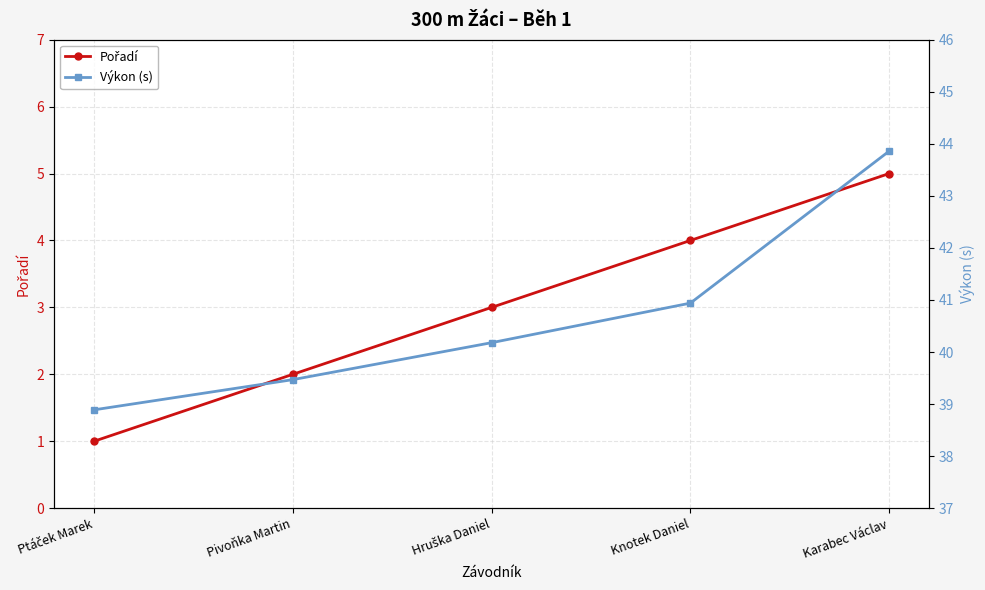

Which series has the widest spread of values?

Výkon (s)